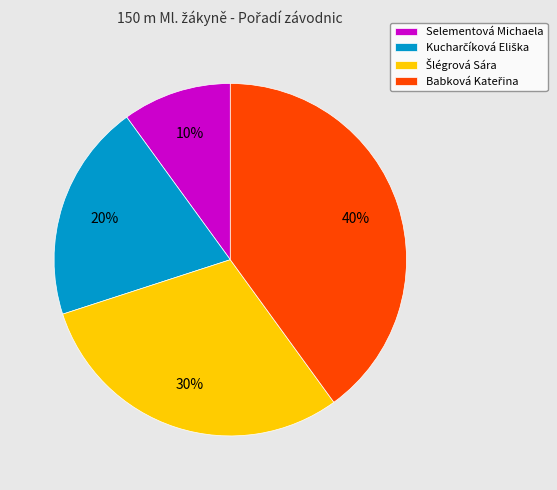

The Selementová Michaela slice represents 4% of the pie. True or false?

False